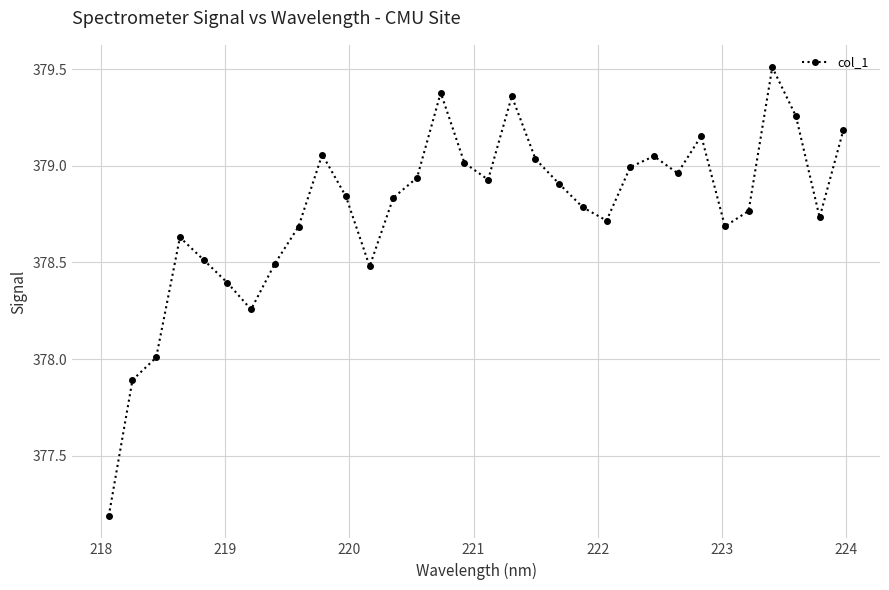

What is the difference between the maximum and minimum values?

2.3